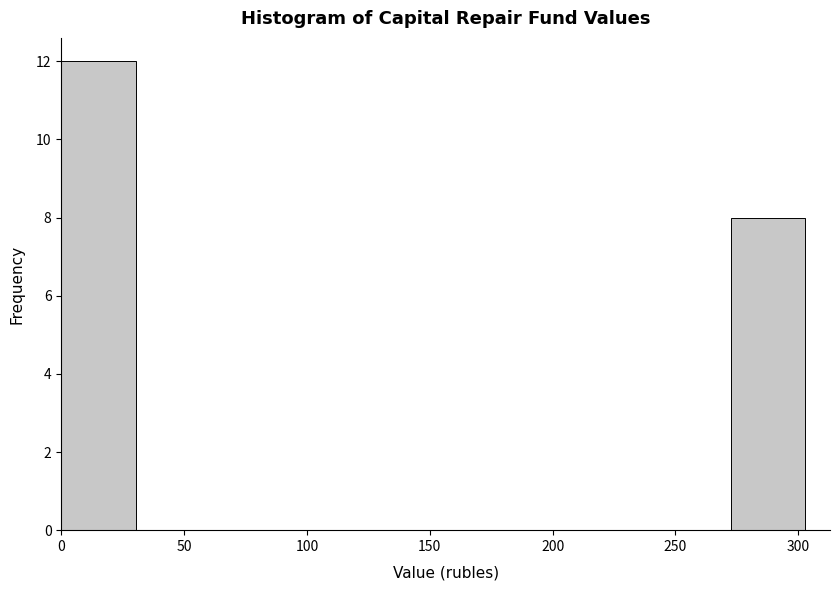

How tall is the bar that spans 0 to 30 on the x-axis? Neither the bar edges nor the heights are printed on the chart, so give them approximately, as read against the axes.

12